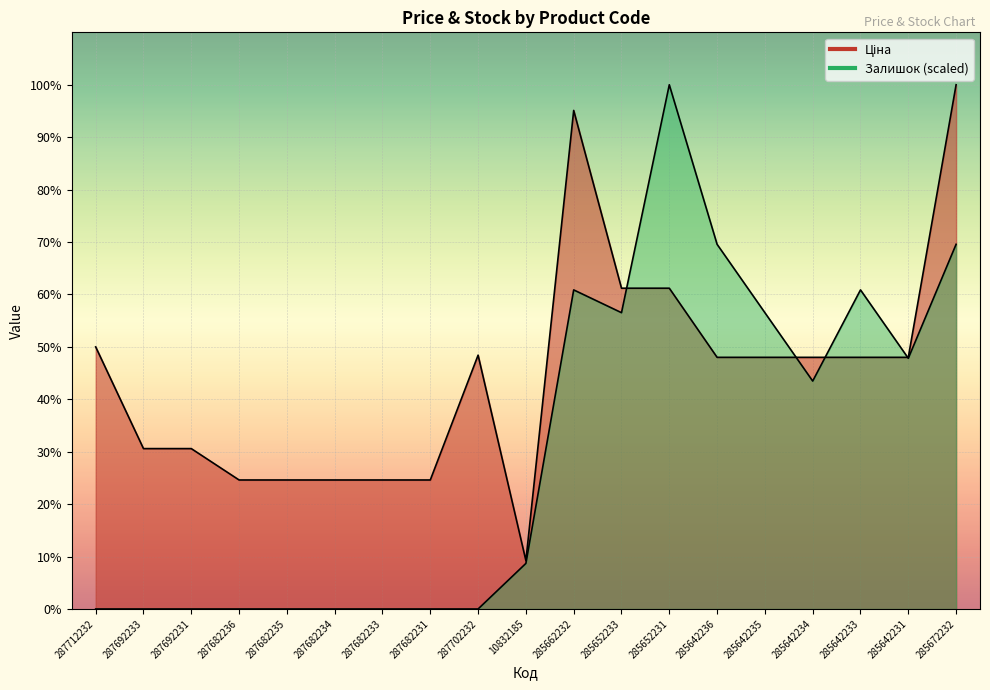

How many distinct data groups are displayed?

2